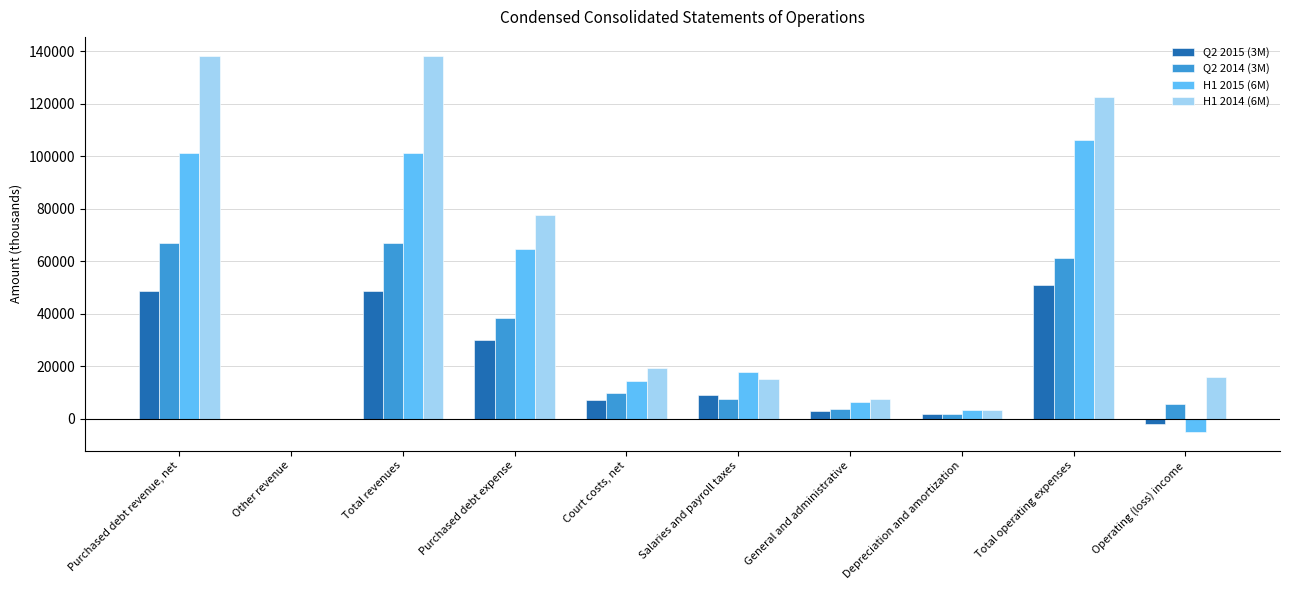

What is the maximum value shown in the chart?

138356